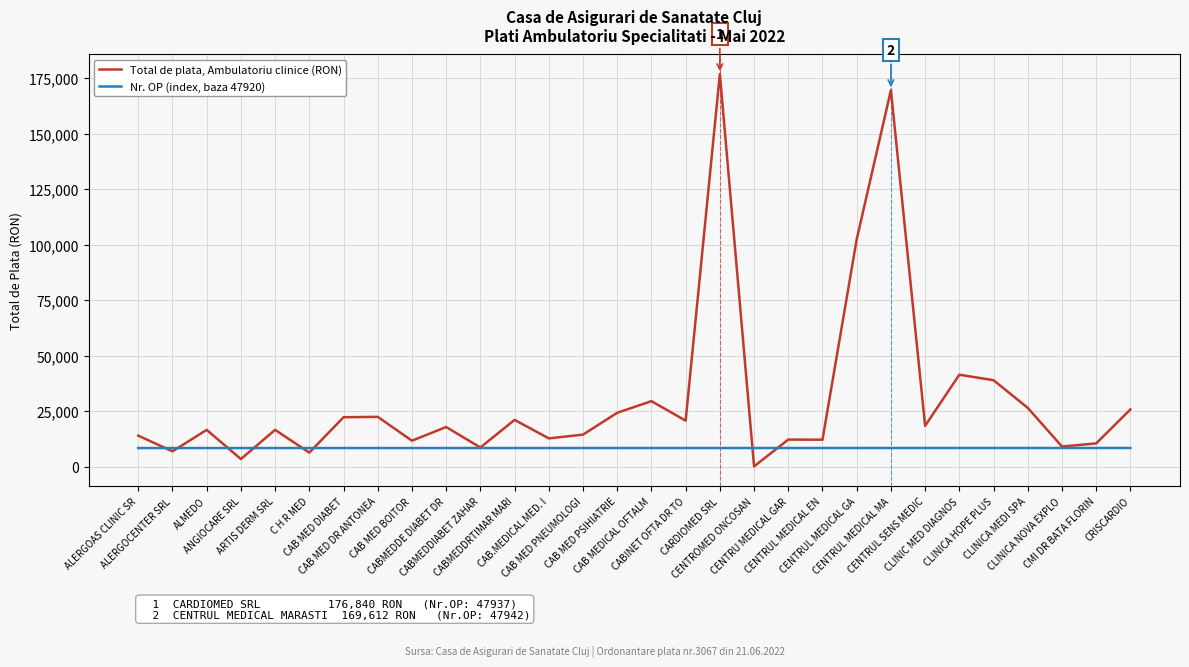

Where is the first local minimum for Total de plata, Ambulatoriu clinice (RON)?

ALERGOCENTER SRL